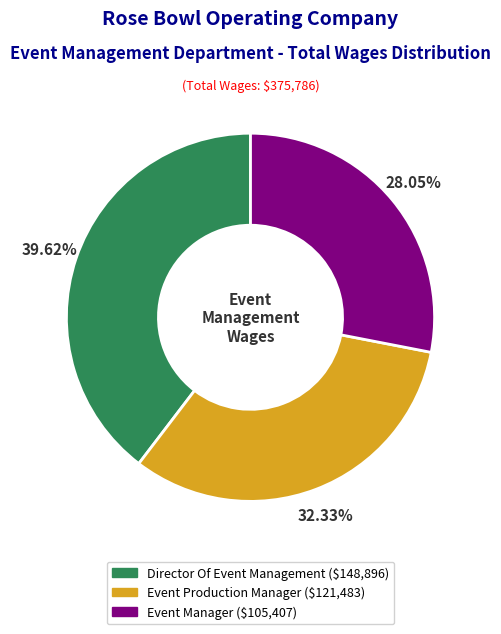

To the nearest percent, what is the combined percentage of Event Production Manager and Event Manager?

60%